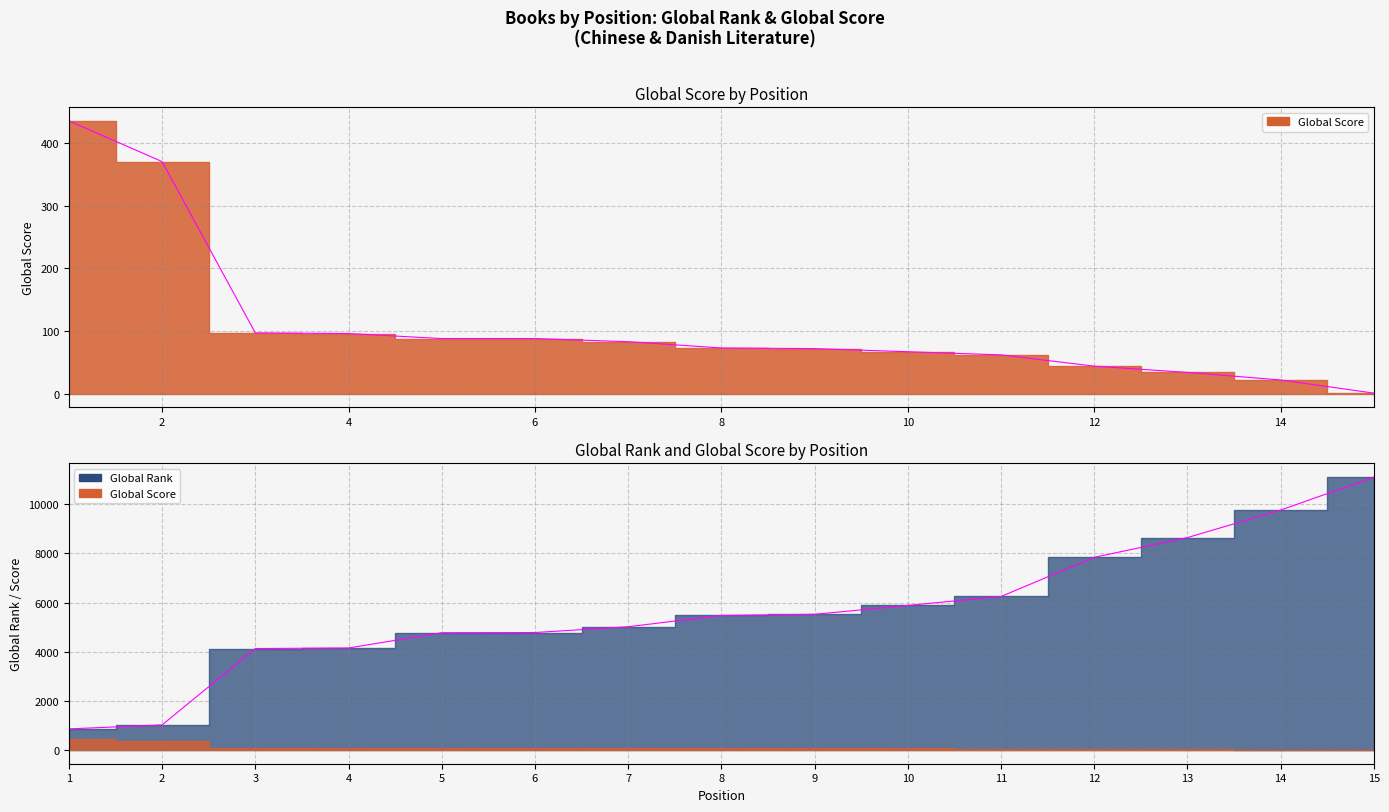

Between 6 and 10, which series saw the biggest shift?

Global Rank